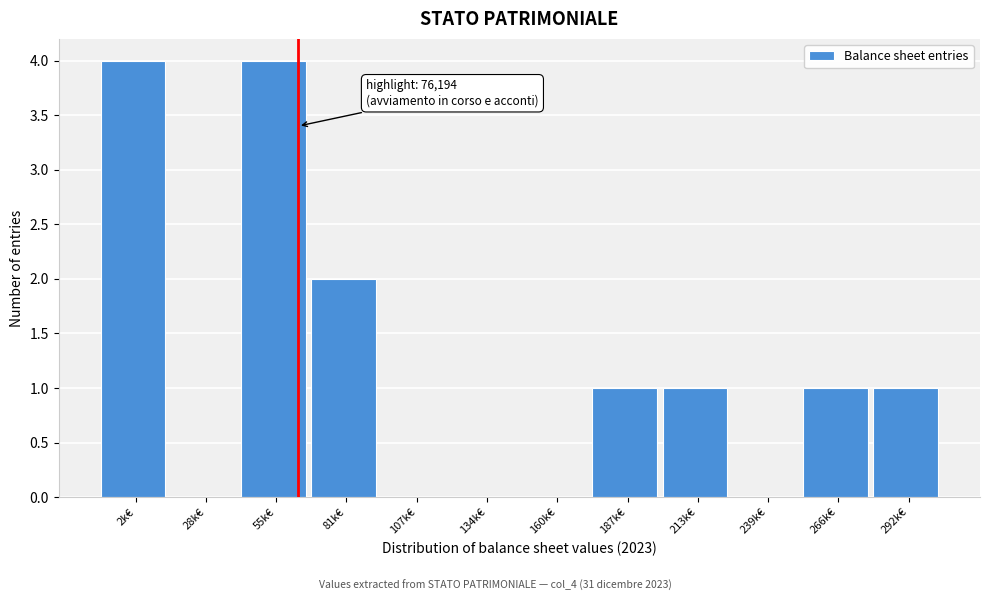

Reading left to right, extract all data points from this chart.

2k€=4	28k€=0	55k€=4	81k€=2	107k€=0	134k€=0	160k€=0	187k€=1	213k€=1	239k€=0	266k€=1	292k€=1